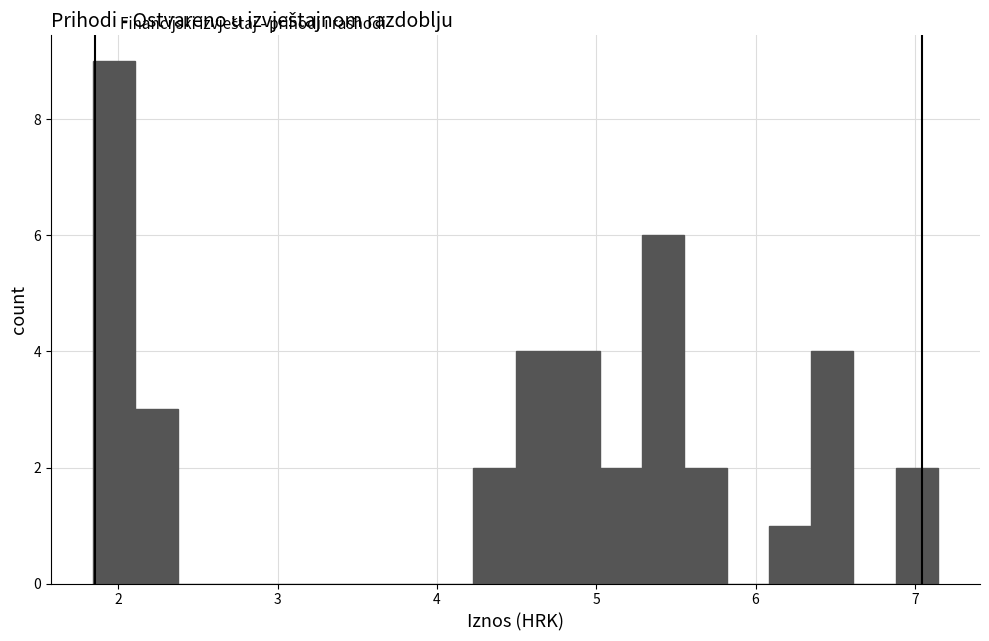

Around what value on the x-axis is the tallest bar? Give the approximate position of its centre, as read against the axis.

2.0